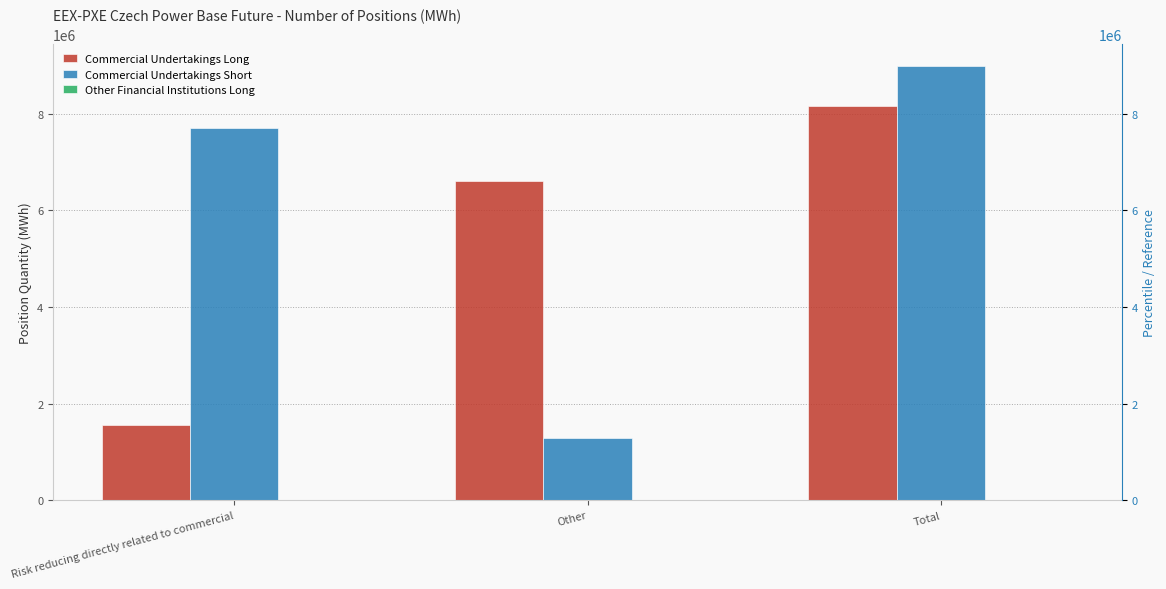

What is the total value across all series at Other?

7885003